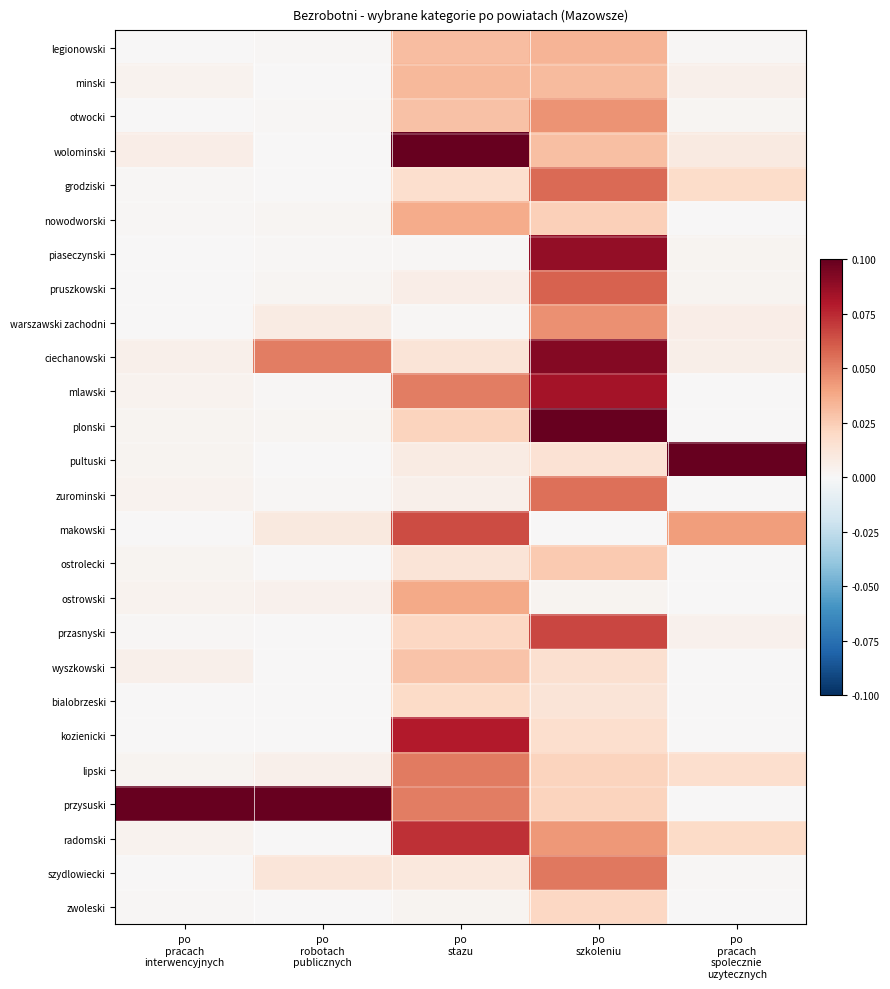

Reading right to left, extract all data points from this chart.

legionowski: po
pracach
spolecznie
uzytecznych=0.0	po
szkoleniu=0.0	po
stazu=0.0	po
robotach
publicznych=0.0	po
pracach
interwencyjnych=0.0
minski: po
pracach
spolecznie
uzytecznych=0.0	po
szkoleniu=0.0	po
stazu=0.0	po
robotach
publicznych=0.0	po
pracach
interwencyjnych=0.0
otwocki: po
pracach
spolecznie
uzytecznych=0.0	po
szkoleniu=0.0	po
stazu=0.0	po
robotach
publicznych=0.0	po
pracach
interwencyjnych=0.0
wolominski: po
pracach
spolecznie
uzytecznych=0.0	po
szkoleniu=0.0	po
stazu=0.1	po
robotach
publicznych=0.0	po
pracach
interwencyjnych=0.0
grodziski: po
pracach
spolecznie
uzytecznych=0.0	po
szkoleniu=0.1	po
stazu=0.0	po
robotach
publicznych=0.0	po
pracach
interwencyjnych=0.0
nowodworski: po
pracach
spolecznie
uzytecznych=0.0	po
szkoleniu=0.0	po
stazu=0.0	po
robotach
publicznych=0.0	po
pracach
interwencyjnych=0.0
piaseczynski: po
pracach
spolecznie
uzytecznych=0.0	po
szkoleniu=0.1	po
stazu=0.0	po
robotach
publicznych=0.0	po
pracach
interwencyjnych=0.0
pruszkowski: po
pracach
spolecznie
uzytecznych=0.0	po
szkoleniu=0.1	po
stazu=0.0	po
robotach
publicznych=0.0	po
pracach
interwencyjnych=0.0
warszawski zachodni: po
pracach
spolecznie
uzytecznych=0.0	po
szkoleniu=0.0	po
stazu=0.0	po
robotach
publicznych=0.0	po
pracach
interwencyjnych=0.0
ciechanowski: po
pracach
spolecznie
uzytecznych=0.0	po
szkoleniu=0.1	po
stazu=0.0	po
robotach
publicznych=0.1	po
pracach
interwencyjnych=0.0
mlawski: po
pracach
spolecznie
uzytecznych=0.0	po
szkoleniu=0.1	po
stazu=0.1	po
robotach
publicznych=0.0	po
pracach
interwencyjnych=0.0
plonski: po
pracach
spolecznie
uzytecznych=0.0	po
szkoleniu=0.1	po
stazu=0.0	po
robotach
publicznych=0.0	po
pracach
interwencyjnych=0.0
pultuski: po
pracach
spolecznie
uzytecznych=0.1	po
szkoleniu=0.0	po
stazu=0.0	po
robotach
publicznych=0.0	po
pracach
interwencyjnych=0.0
zurominski: po
pracach
spolecznie
uzytecznych=0.0	po
szkoleniu=0.1	po
stazu=0.0	po
robotach
publicznych=0.0	po
pracach
interwencyjnych=0.0
makowski: po
pracach
spolecznie
uzytecznych=0.0	po
szkoleniu=0.0	po
stazu=0.1	po
robotach
publicznych=0.0	po
pracach
interwencyjnych=0.0
ostrolecki: po
pracach
spolecznie
uzytecznych=0.0	po
szkoleniu=0.0	po
stazu=0.0	po
robotach
publicznych=0.0	po
pracach
interwencyjnych=0.0
ostrowski: po
pracach
spolecznie
uzytecznych=0.0	po
szkoleniu=0.0	po
stazu=0.0	po
robotach
publicznych=0.0	po
pracach
interwencyjnych=0.0
przasnyski: po
pracach
spolecznie
uzytecznych=0.0	po
szkoleniu=0.1	po
stazu=0.0	po
robotach
publicznych=0.0	po
pracach
interwencyjnych=0.0
wyszkowski: po
pracach
spolecznie
uzytecznych=0.0	po
szkoleniu=0.0	po
stazu=0.0	po
robotach
publicznych=0.0	po
pracach
interwencyjnych=0.0
bialobrzeski: po
pracach
spolecznie
uzytecznych=0.0	po
szkoleniu=0.0	po
stazu=0.0	po
robotach
publicznych=0.0	po
pracach
interwencyjnych=0.0
kozienicki: po
pracach
spolecznie
uzytecznych=0.0	po
szkoleniu=0.0	po
stazu=0.1	po
robotach
publicznych=0.0	po
pracach
interwencyjnych=0.0
lipski: po
pracach
spolecznie
uzytecznych=0.0	po
szkoleniu=0.0	po
stazu=0.1	po
robotach
publicznych=0.0	po
pracach
interwencyjnych=0.0
przysuski: po
pracach
spolecznie
uzytecznych=0.0	po
szkoleniu=0.0	po
stazu=0.1	po
robotach
publicznych=0.1	po
pracach
interwencyjnych=0.1
radomski: po
pracach
spolecznie
uzytecznych=0.0	po
szkoleniu=0.0	po
stazu=0.1	po
robotach
publicznych=0.0	po
pracach
interwencyjnych=0.0
szydlowiecki: po
pracach
spolecznie
uzytecznych=0.0	po
szkoleniu=0.1	po
stazu=0.0	po
robotach
publicznych=0.0	po
pracach
interwencyjnych=0.0
zwoleski: po
pracach
spolecznie
uzytecznych=0.0	po
szkoleniu=0.0	po
stazu=0.0	po
robotach
publicznych=0.0	po
pracach
interwencyjnych=0.0